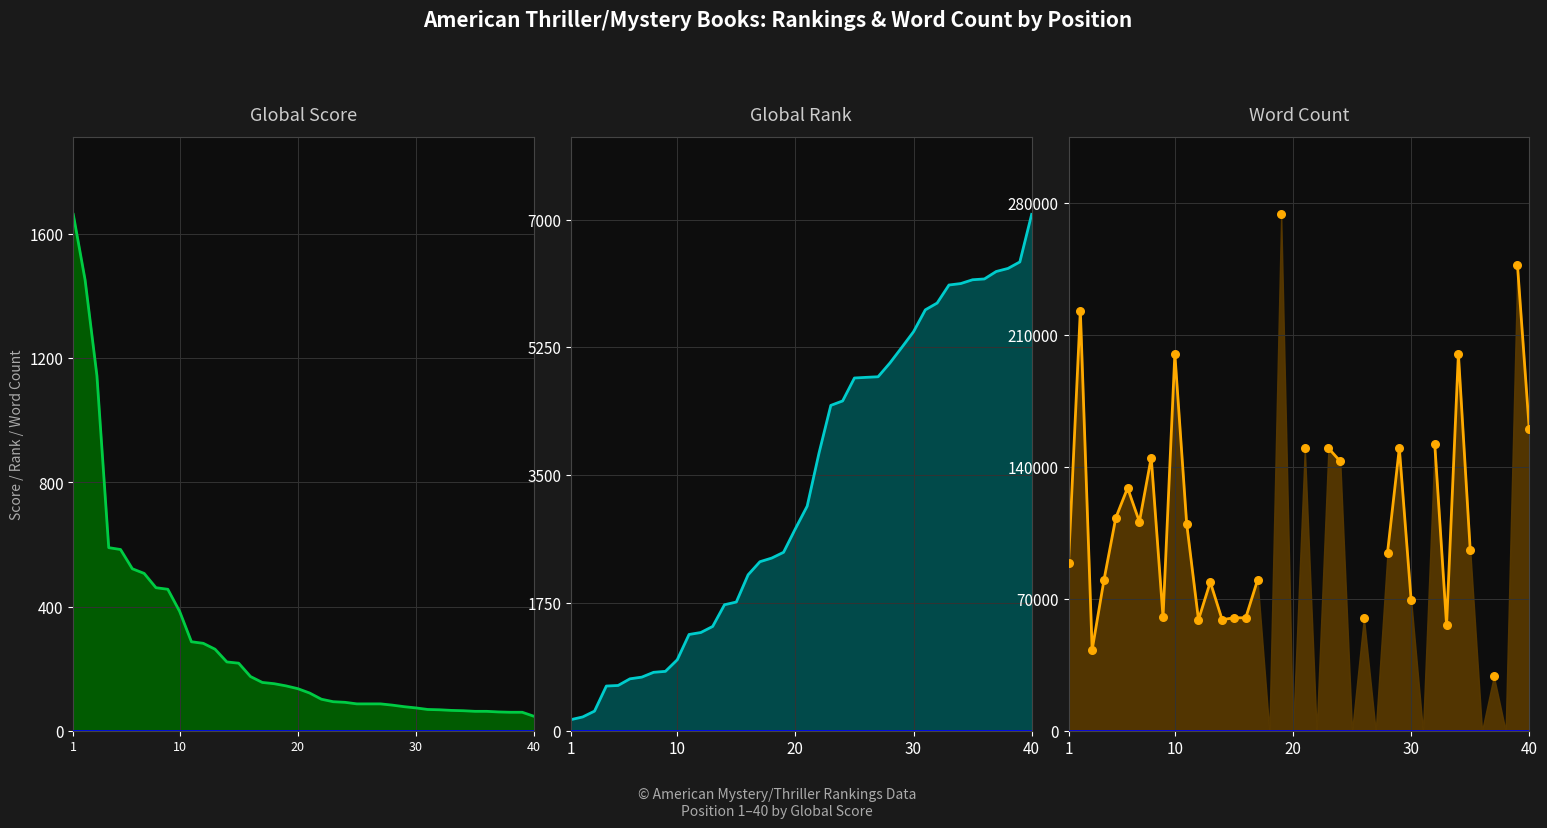

Which series has the widest spread of Y values?

Word Count